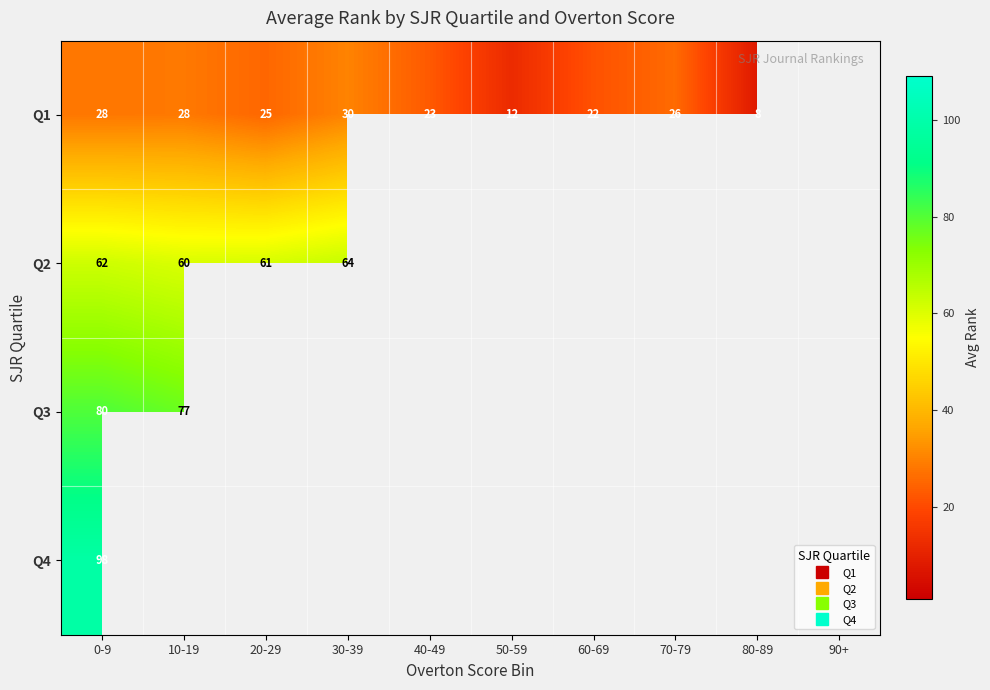

The Q1 series shows 28.1 at 0-9. True or false?

True